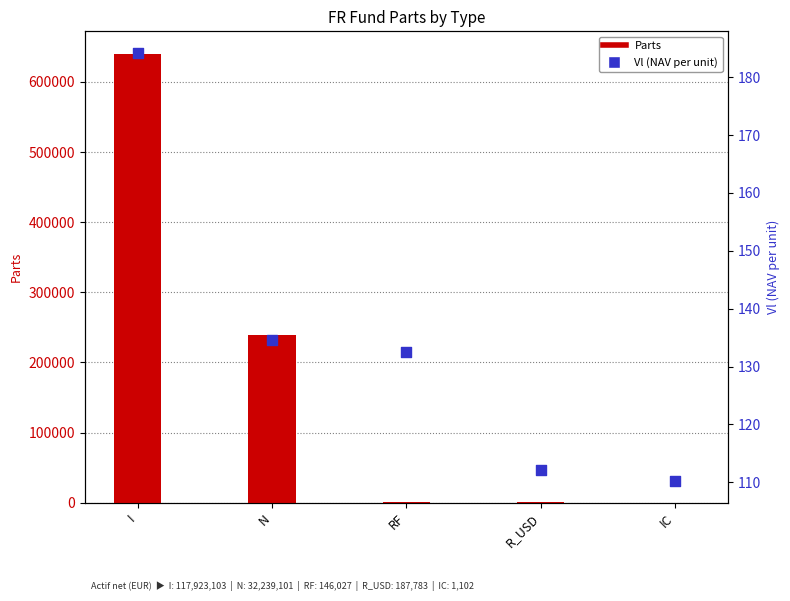

Which series reaches the minimum Y coordinate?

Parts